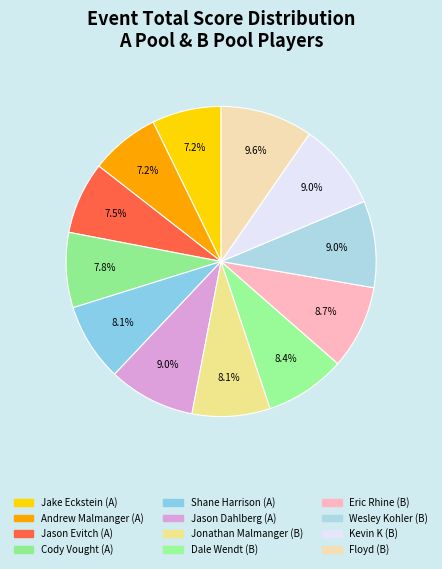

Is it true that Jake Eckstein (A) is 1% of the pie?

False